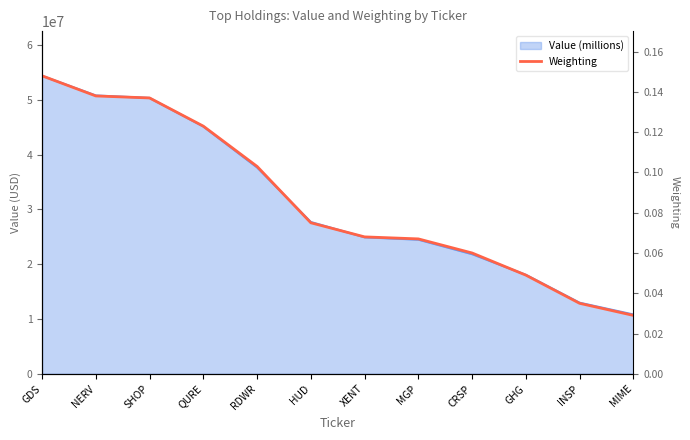

List the labels in order of value, largest first.

GDS, NERV, SHOP, QURE, RDWR, HUD, XENT, MGP, CRSP, GHG, INSP, MIME